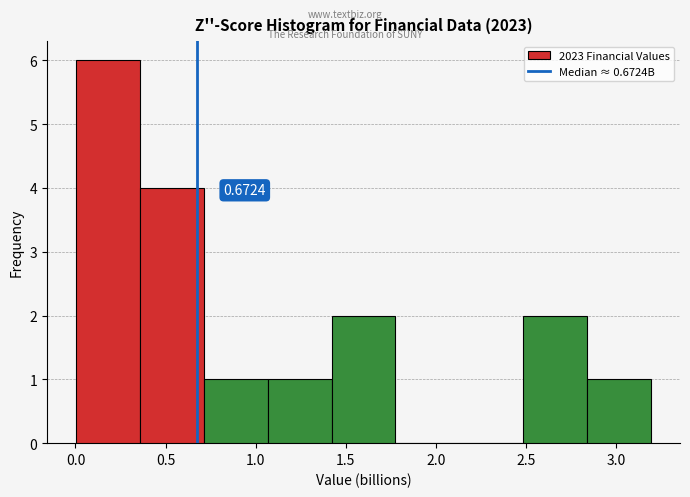

Which range on the x-axis has the tallest bar?

0.00 to 0.35